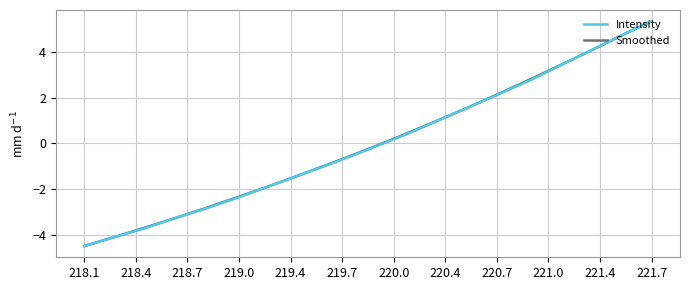

What is the maximum value for Intensity?

5.3